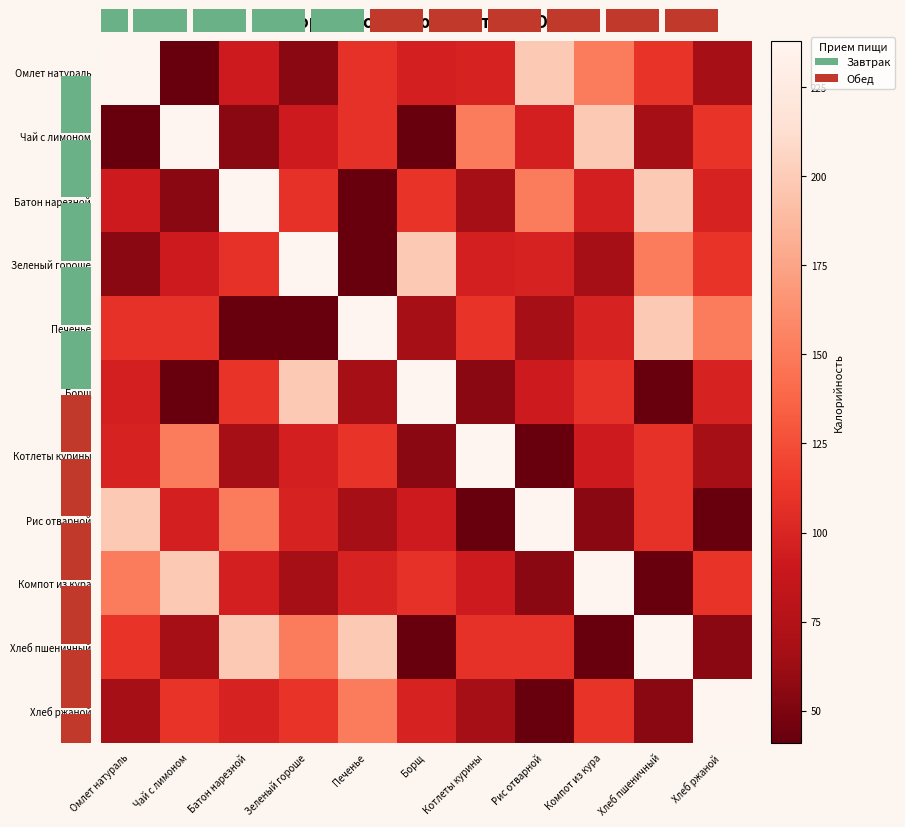

At how many categories does at least one series exceed 129?

11